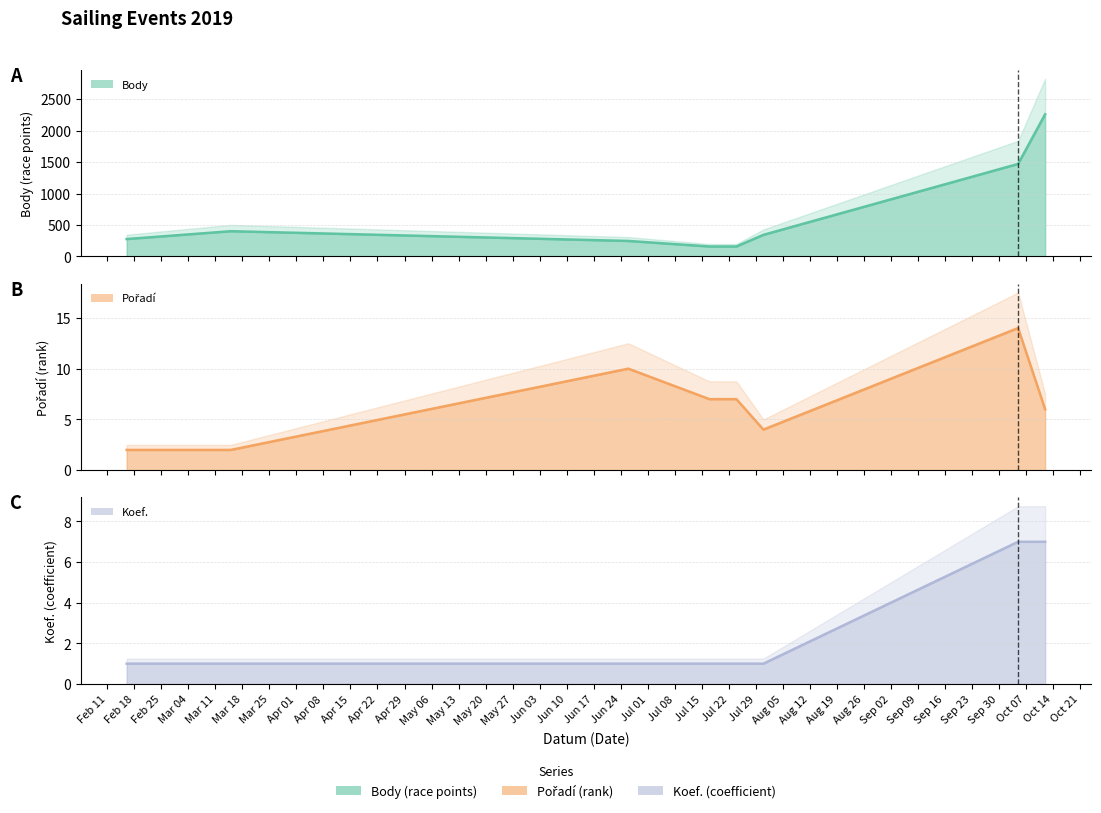

What is the label of the 3rd point from the left?

2019-06-26